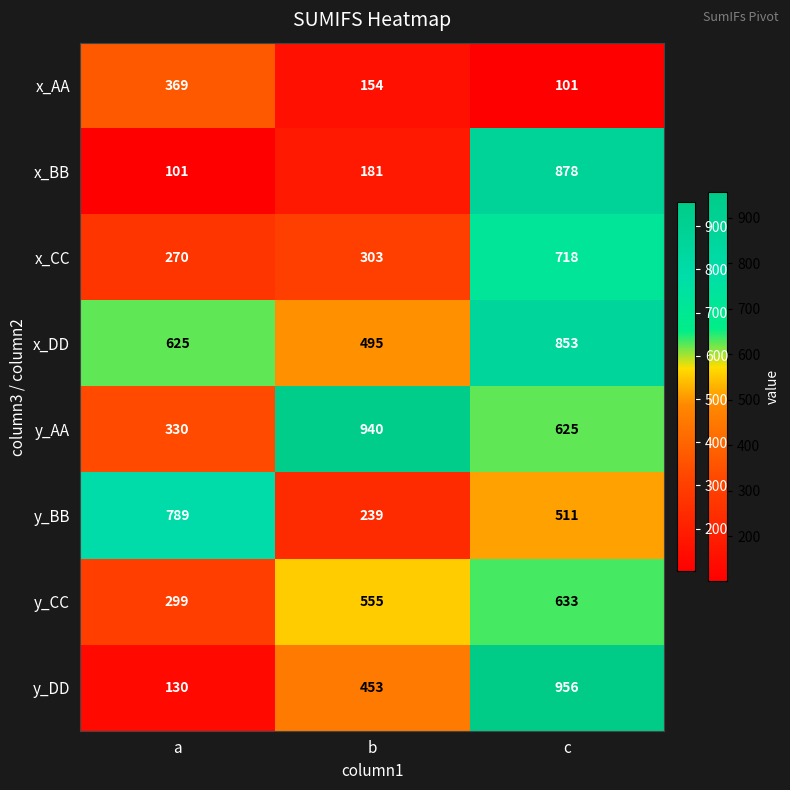

What is the average value of the x_BB series?

387